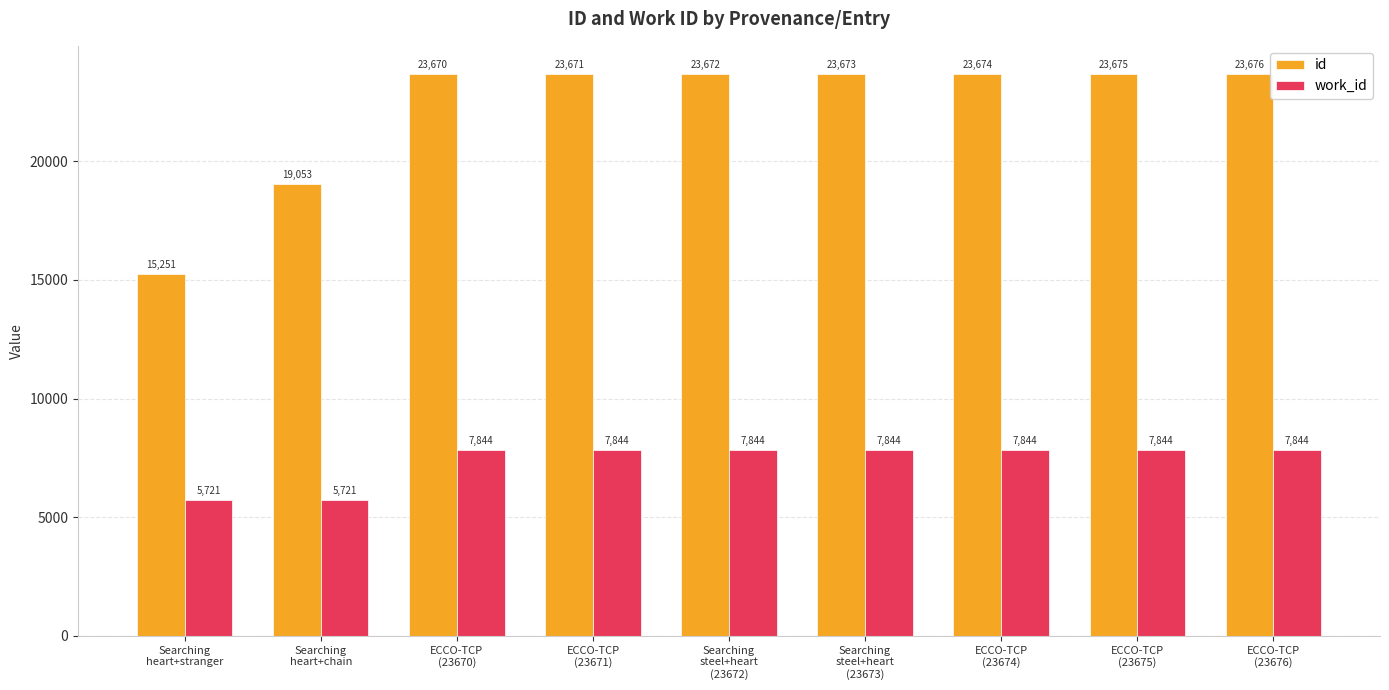

List the series in order of their overall mean, lowest first.

work_id, id